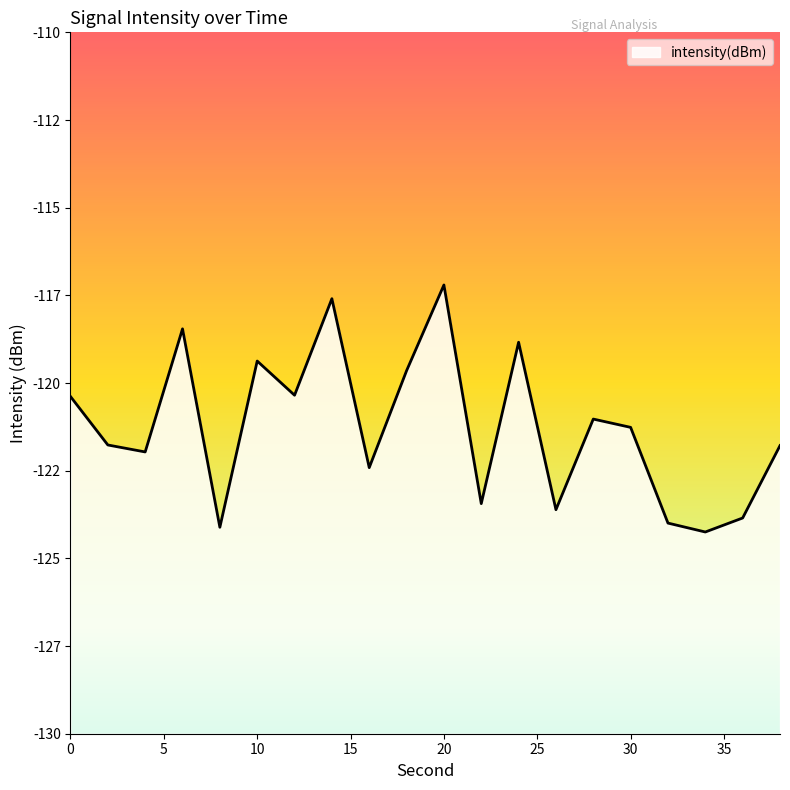

How many series are shown in this chart?

1